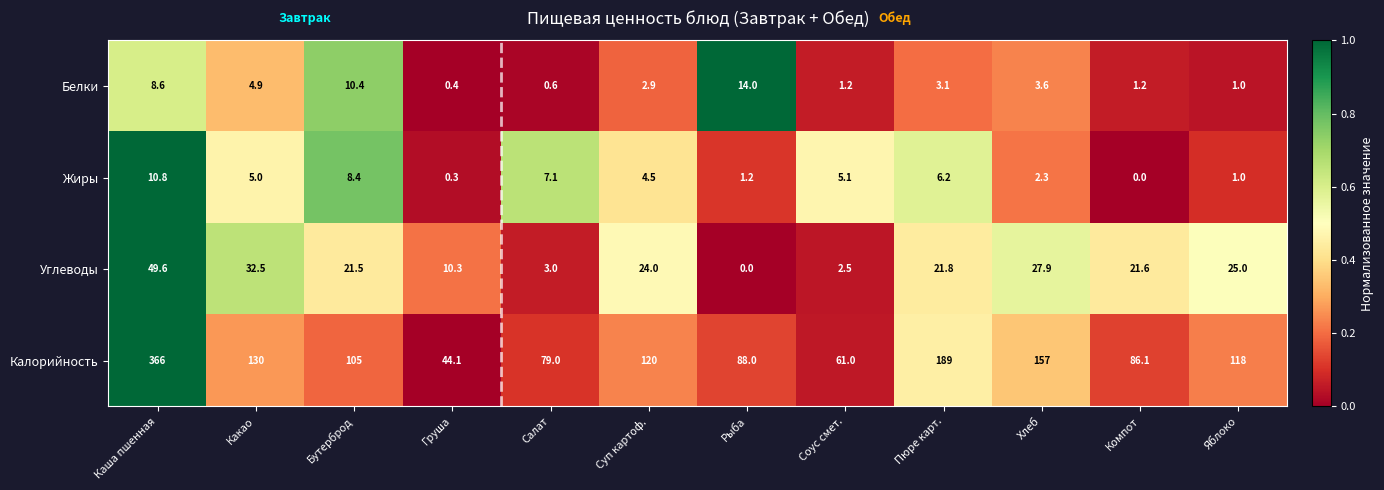

What is the maximum value for Углеводы?

49.6